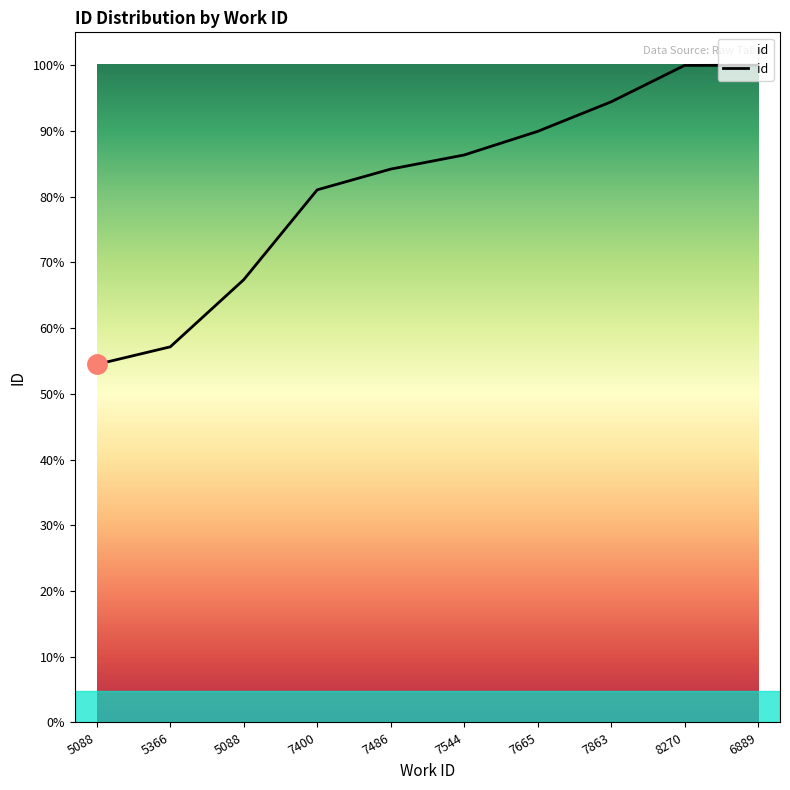

The chart shows a value of 25167 at 8270. True or false?

True